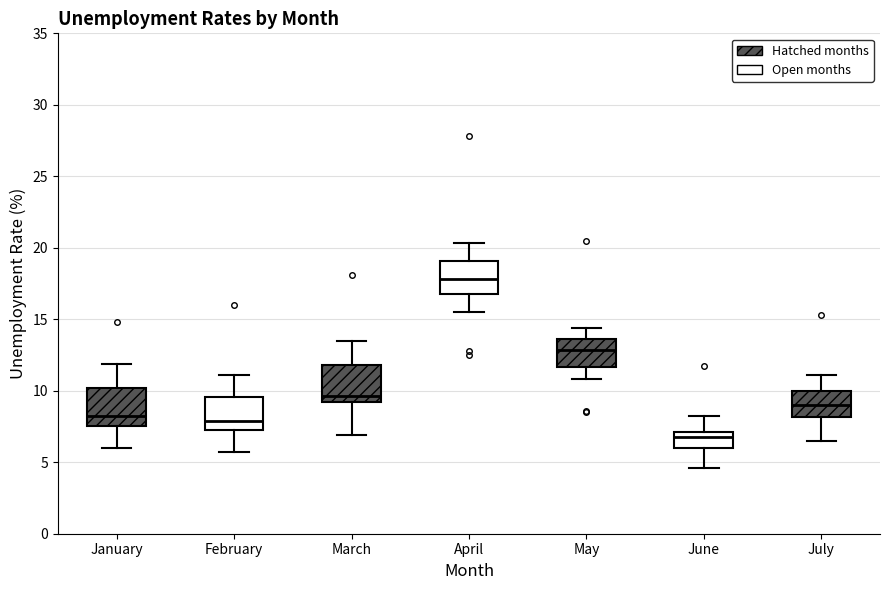

Which box has the highest median line?

April